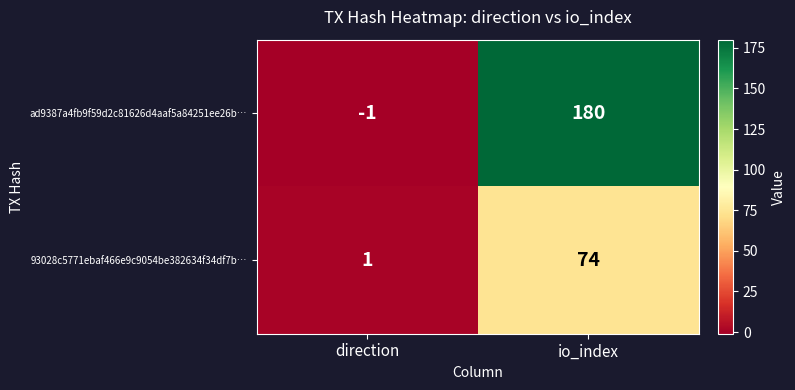

At io_index, list the series in order from smallest to largest.

93028c5771ebaf466e9c9054be382634f34df7b…, ad9387a4fb9f59d2c81626d4aaf5a84251ee26b…